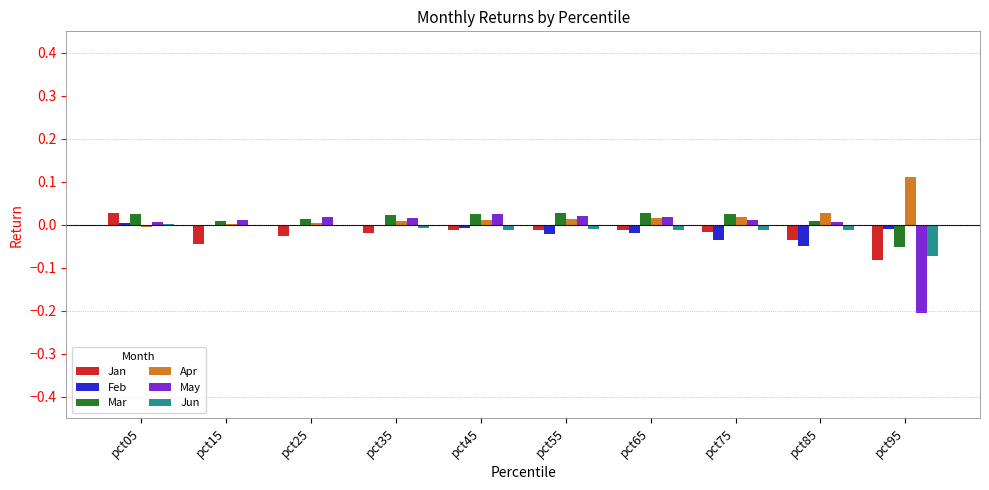

Which category has the highest value in the Apr series?

pct95